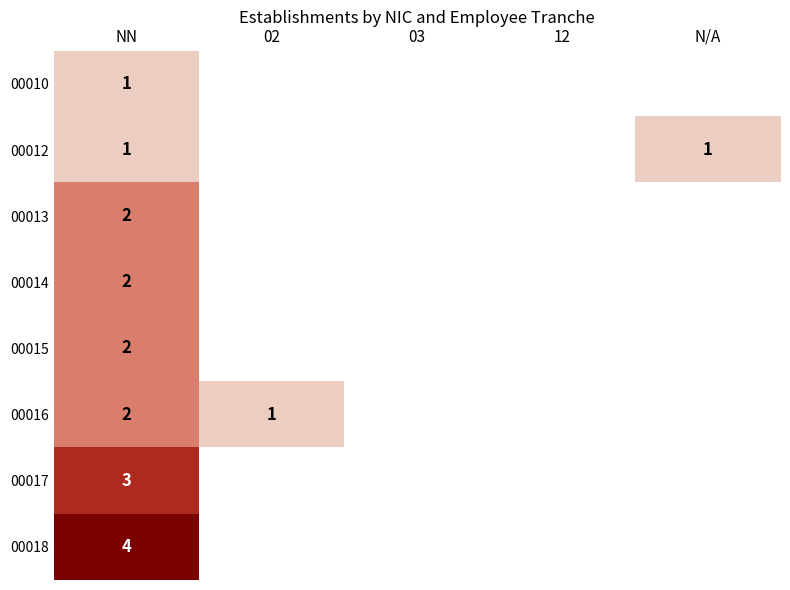

The value of 00016 at NN is 0. True or false?

False